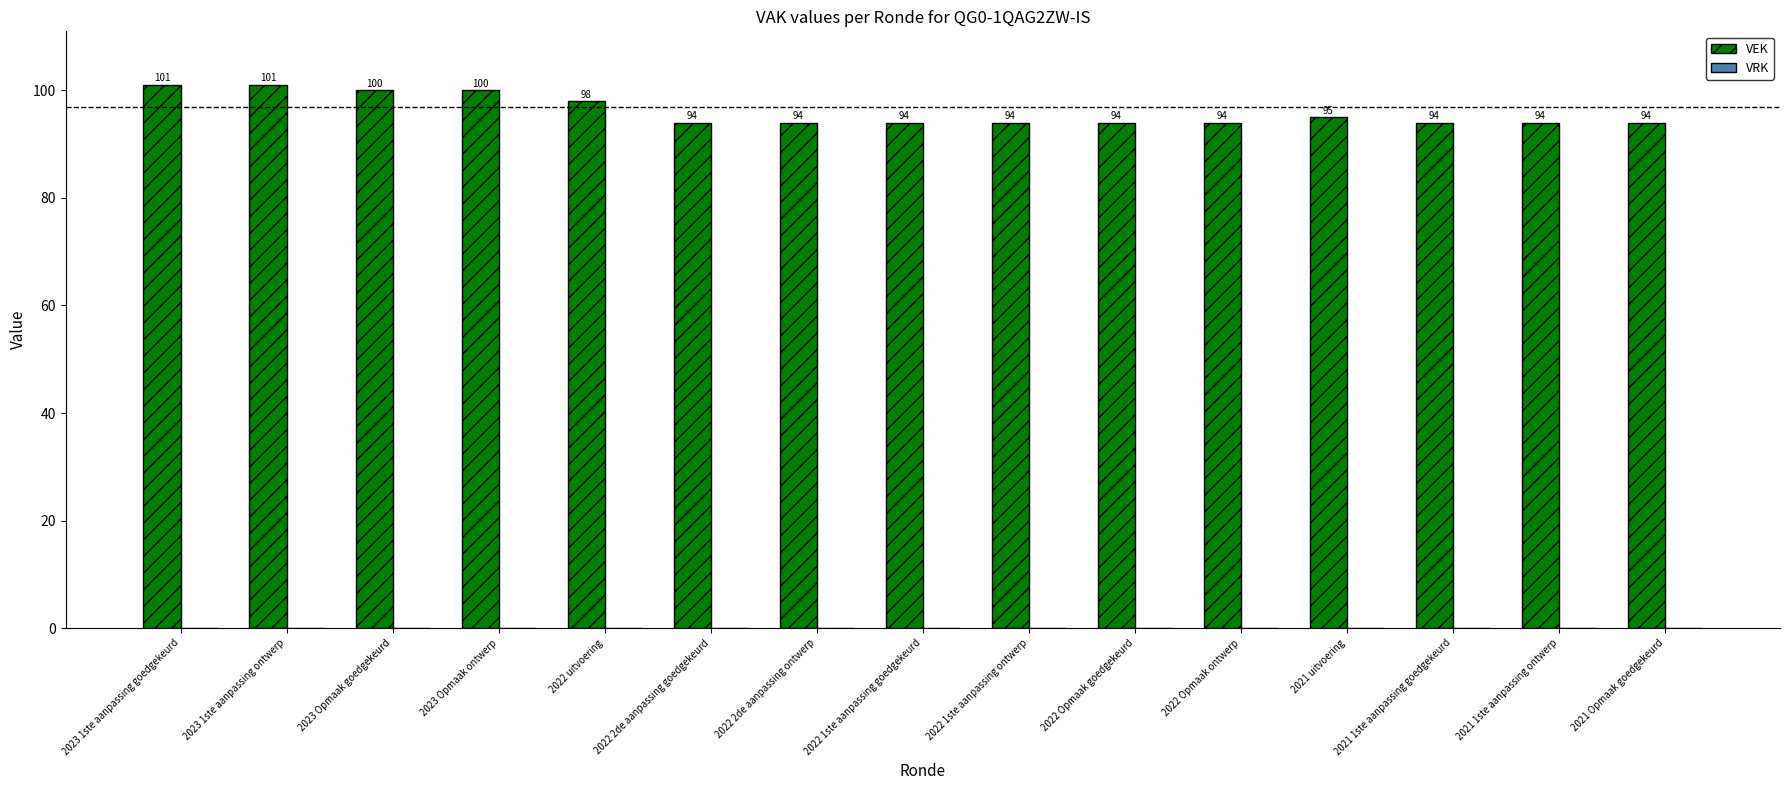

What is the maximum value shown in the chart?

101